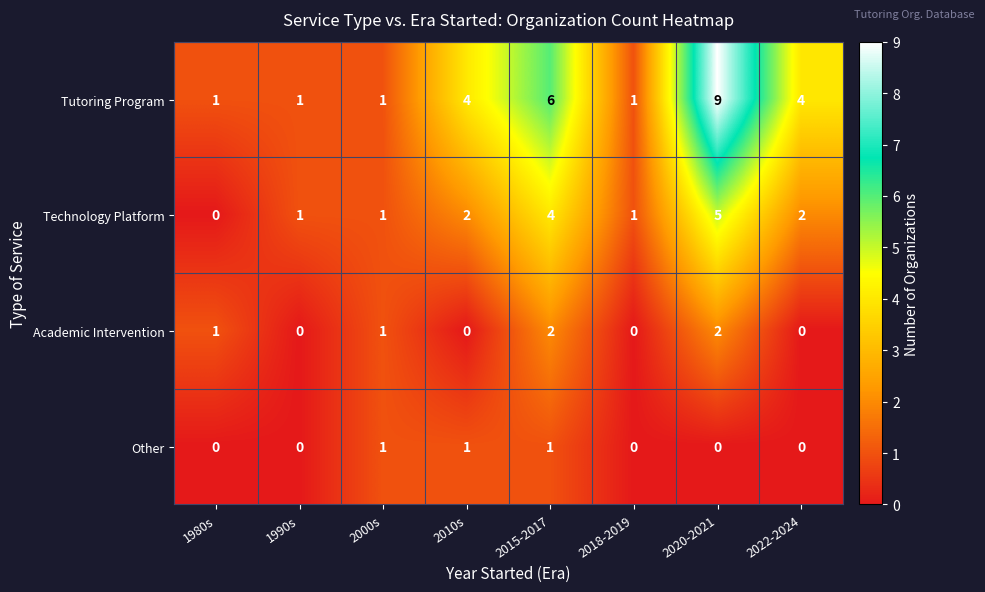

What is the difference between the maximum and minimum values in the Tutoring Program series?

8